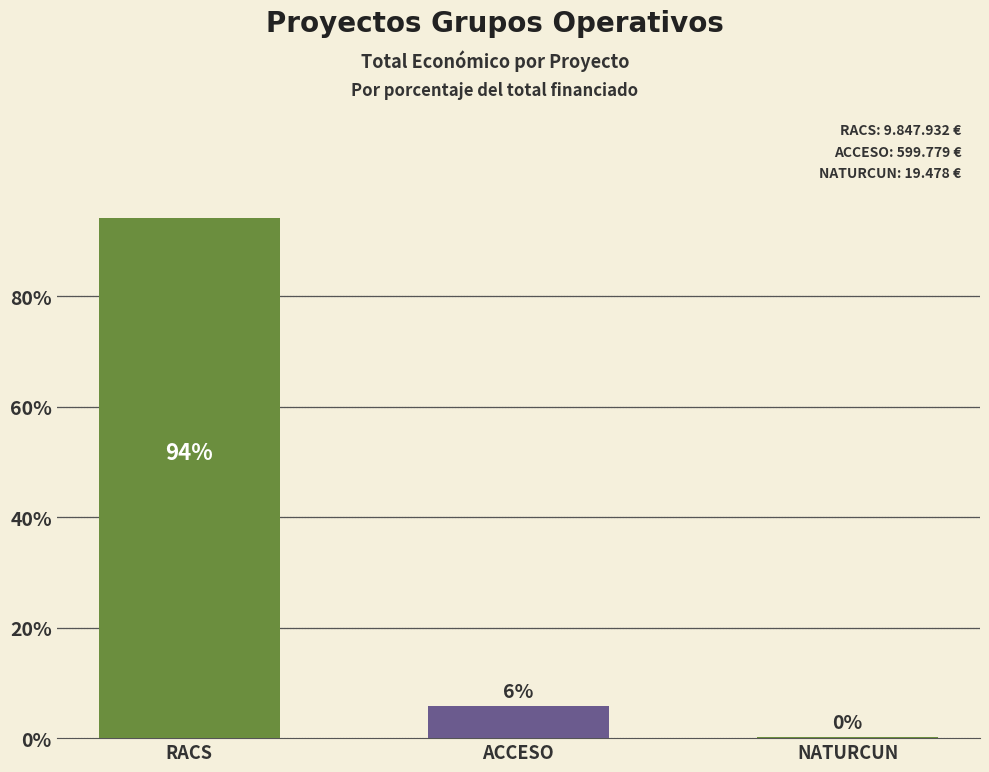

Are the bars horizontal?

No